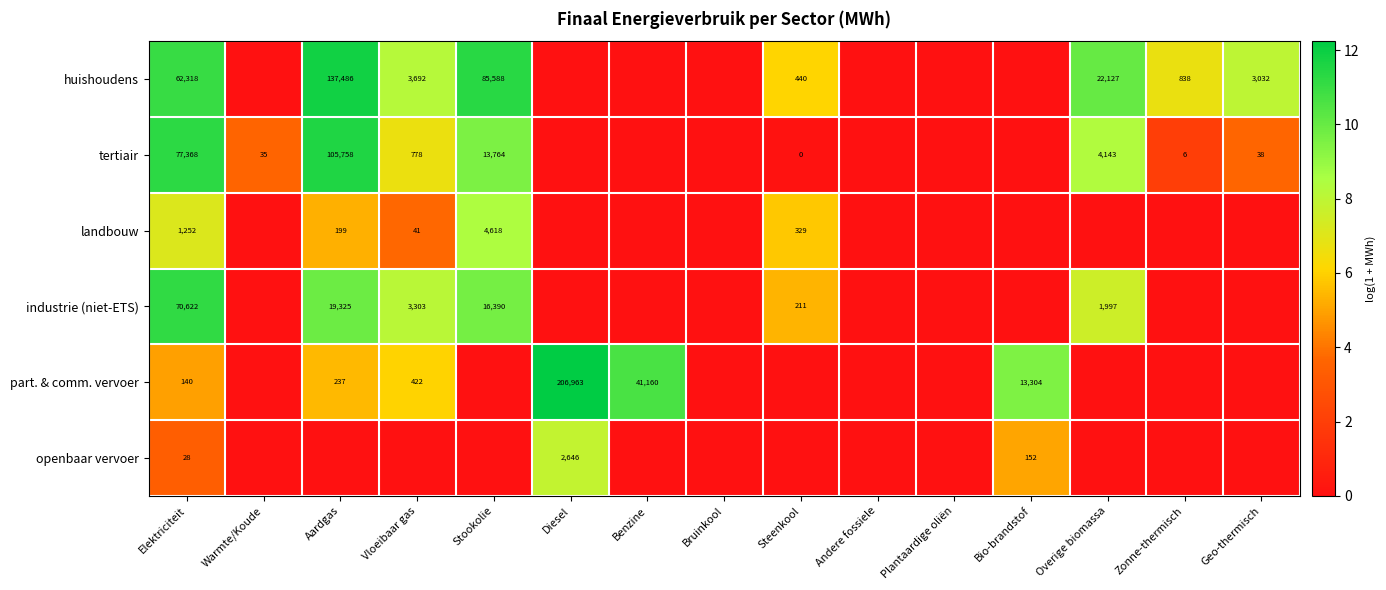

At Elektriciteit, list the series in order from smallest to largest.

openbaar vervoer, part. & comm. vervoer, landbouw, huishoudens, industrie (niet-ETS), tertiair